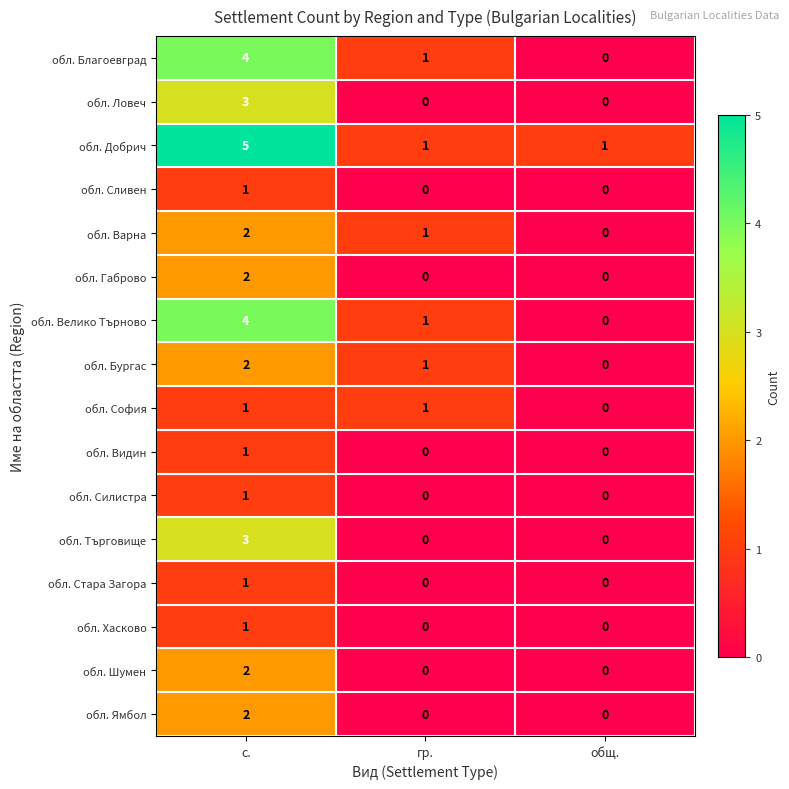

What is the total value across all series at гр.?

6